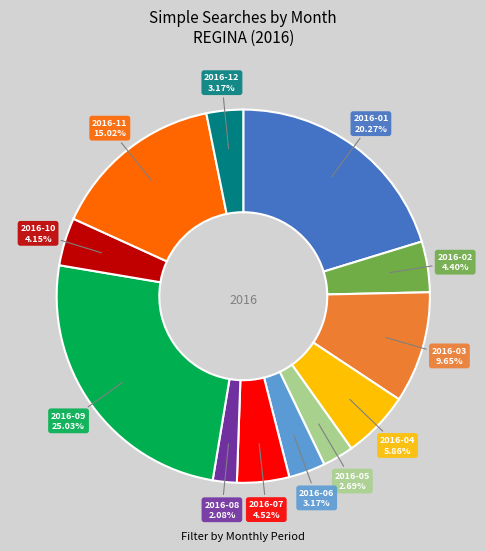

Which has a higher value, 2016-03 or 2016-09?

2016-09